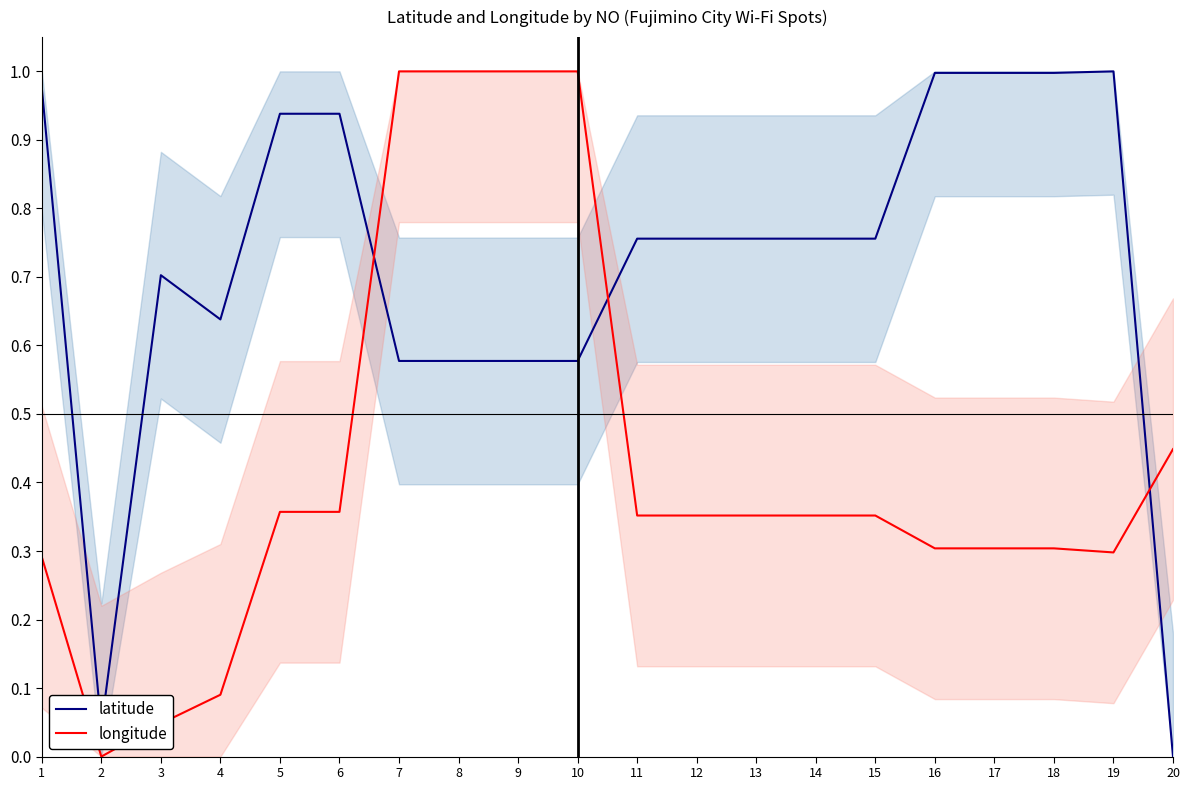

Is it true that latitude equals 0.4 at 9?

False